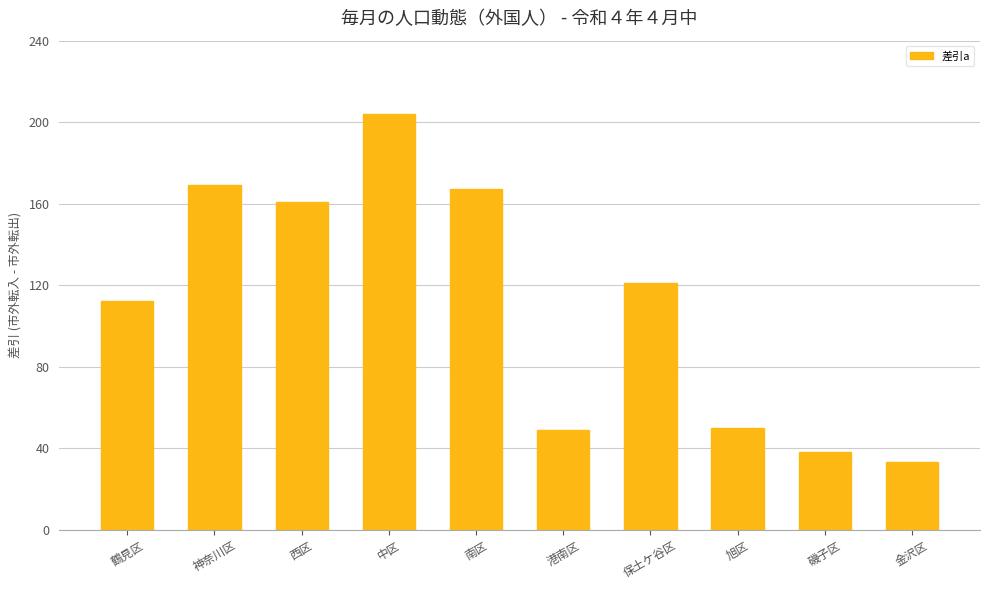

Which category has the lowest value across all series?

金沢区